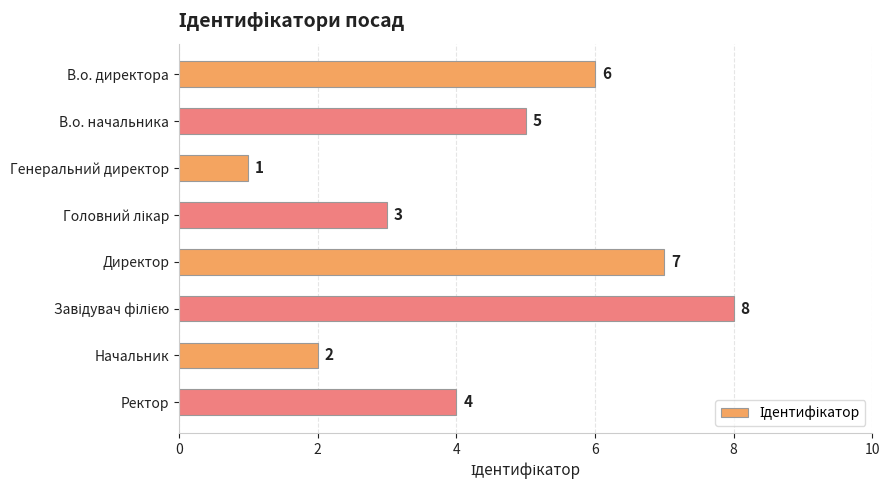

What is the greatest value displayed?

8